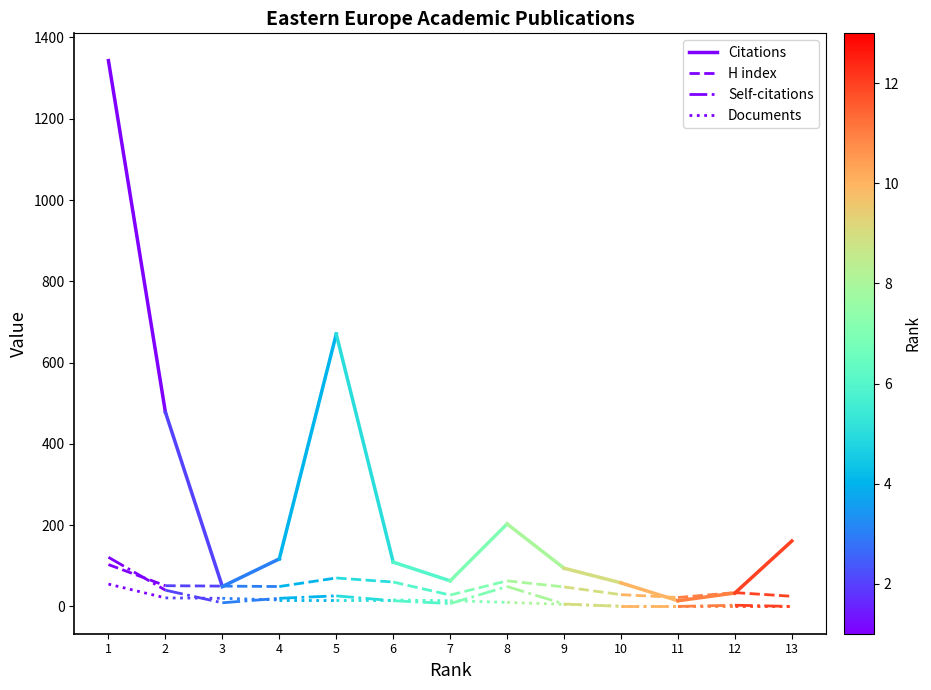

Is this an area chart (filled region under the line)?

No